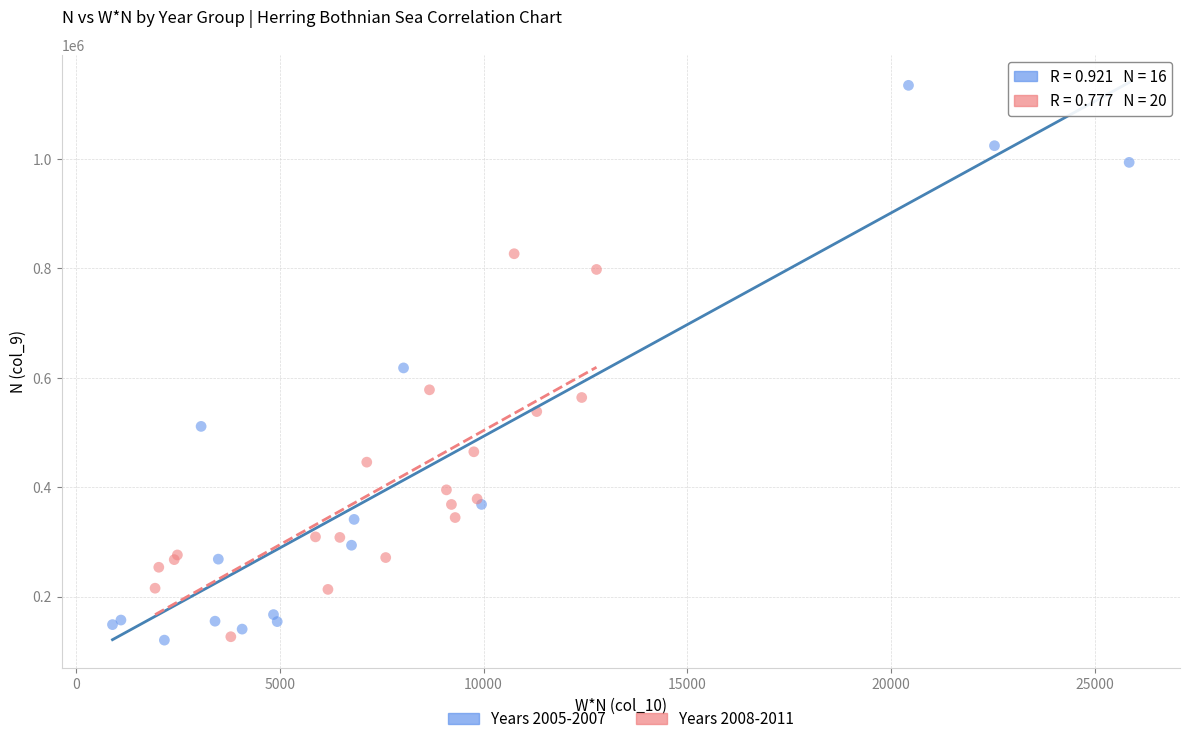

What are all the series names shown in the legend?

Years 2005-2007, Years 2008-2011